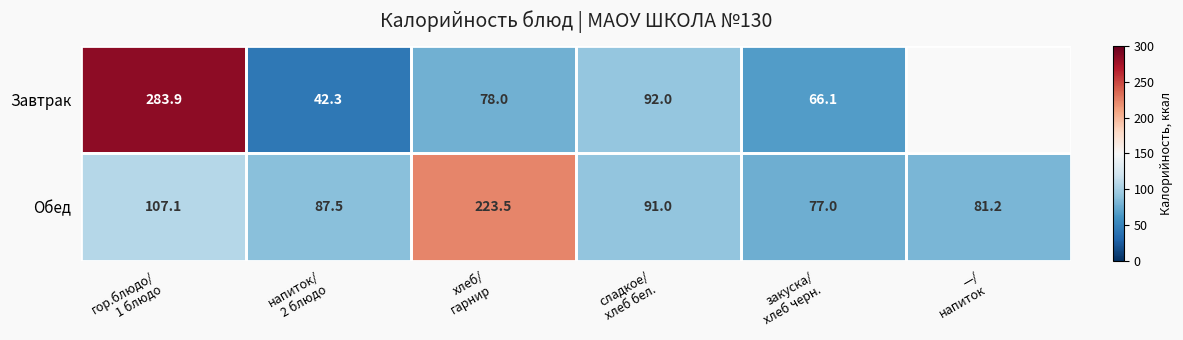

Is it true that Обед equals 38.2 at —/ напиток?

False